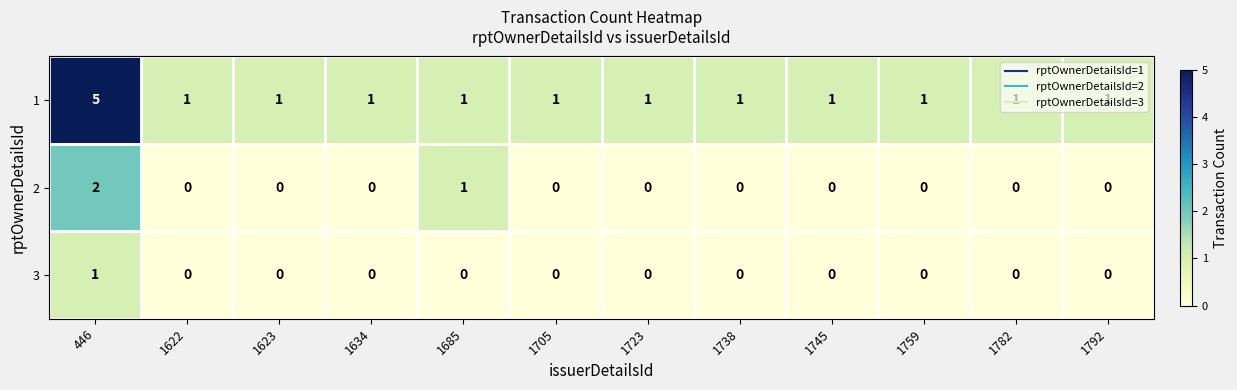

Which category has the highest value across all series?

446